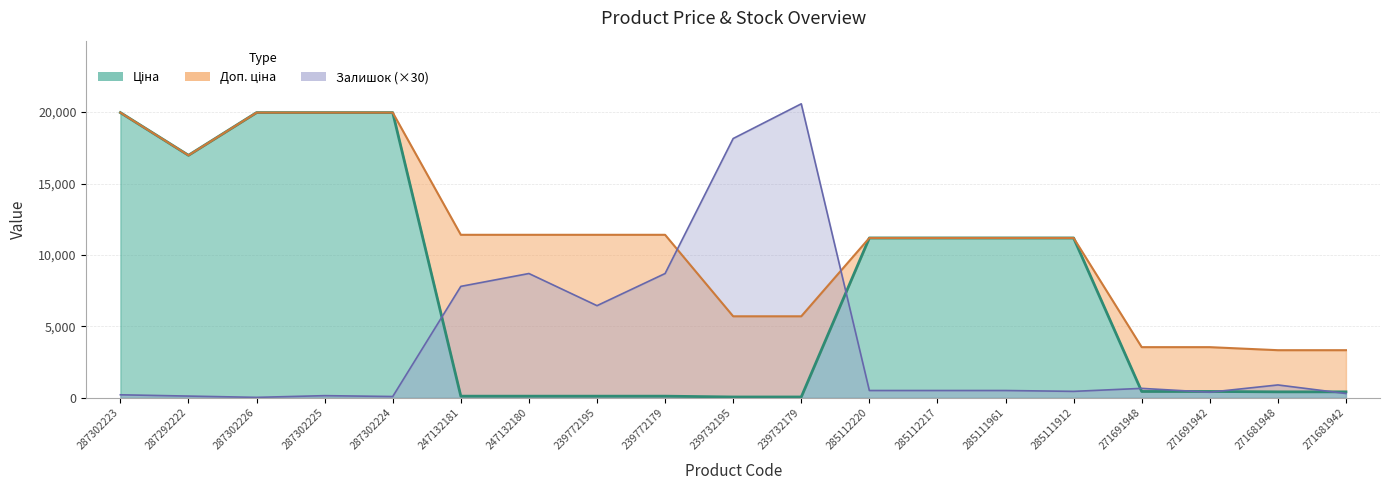

What is the total value across all series at 271691942?

4378.1